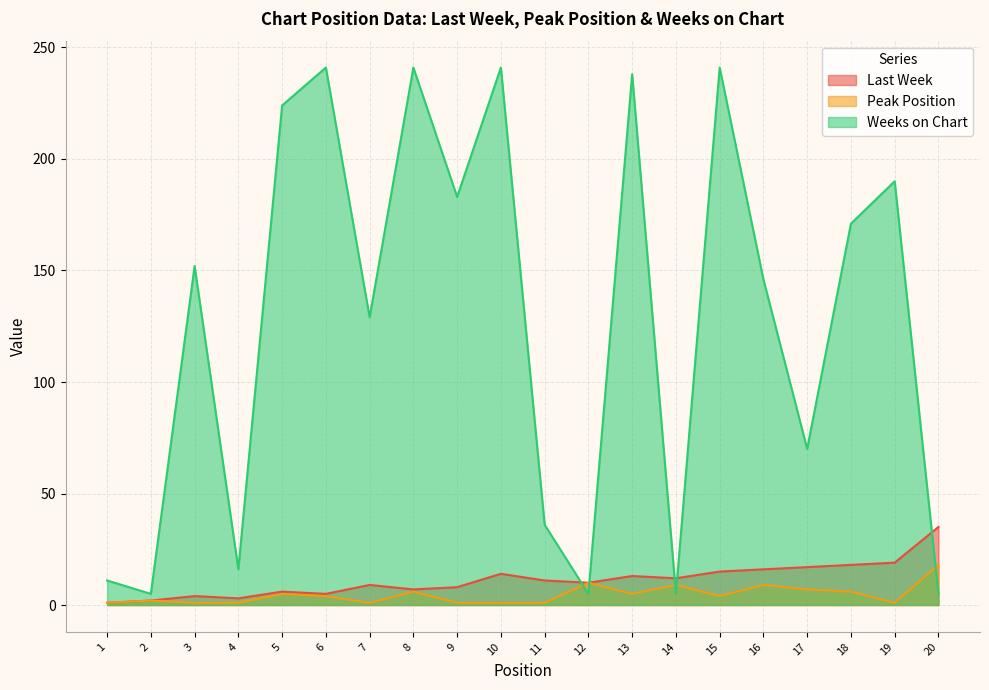

What is the sum of all Weeks on Chart values?

2550